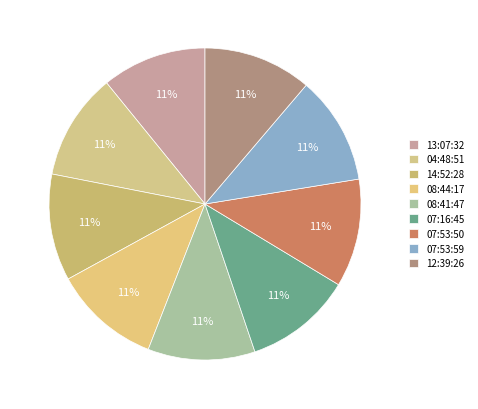

How many slices are in this pie chart?

9